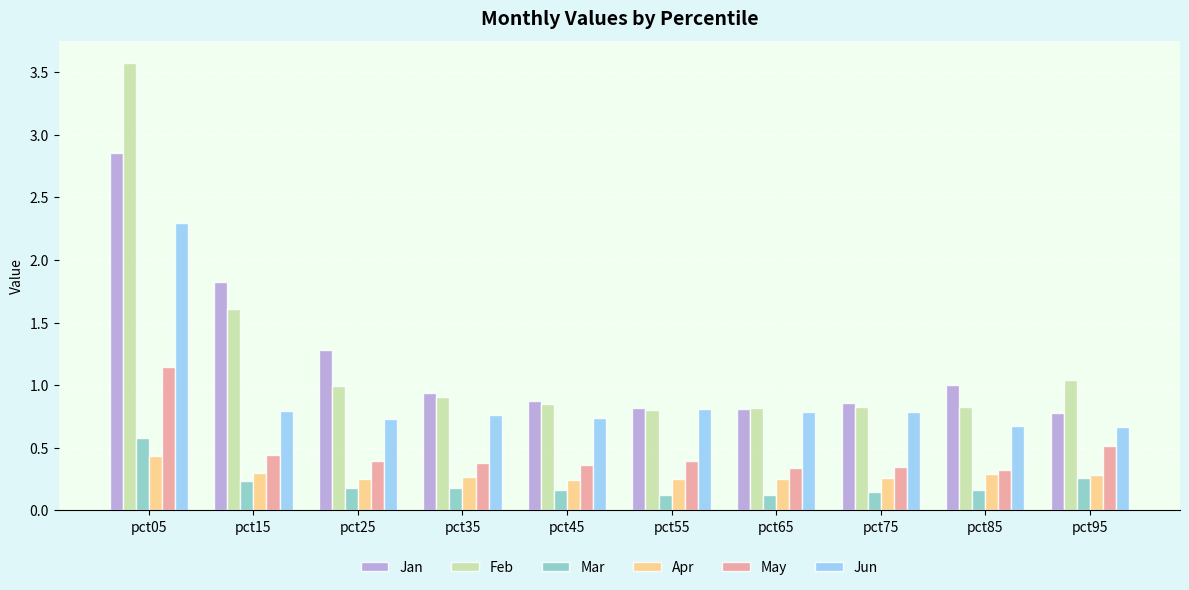

The May series shows 0.9 at pct95. True or false?

False